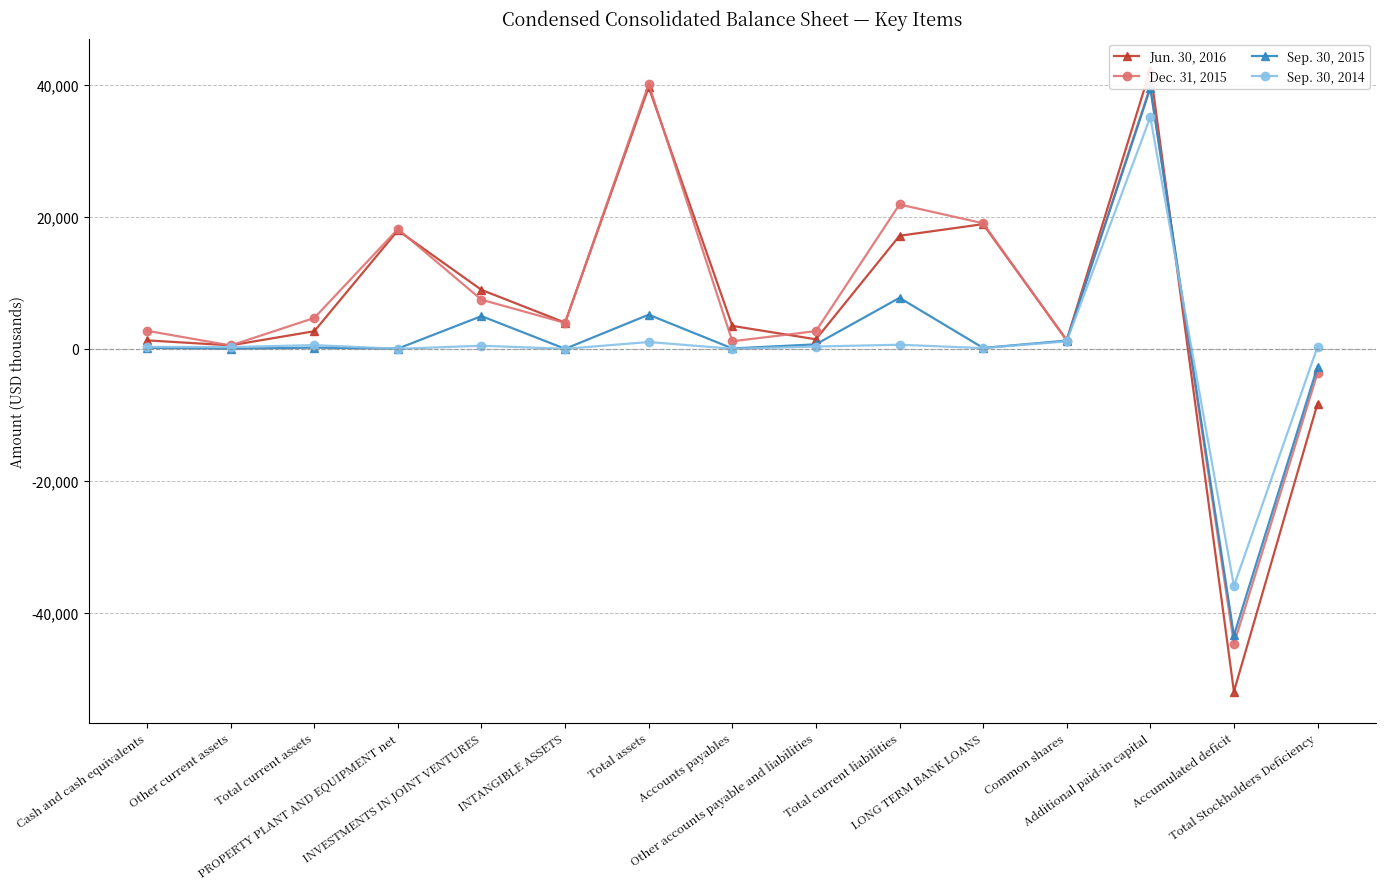

What is the difference between the highest and lowest values at PROPERTY PLANT AND EQUIPMENT net?

18139